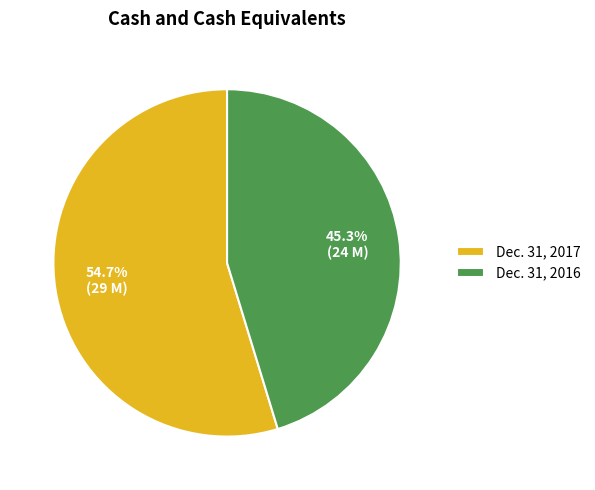

Is there a majority slice in this chart?

Yes